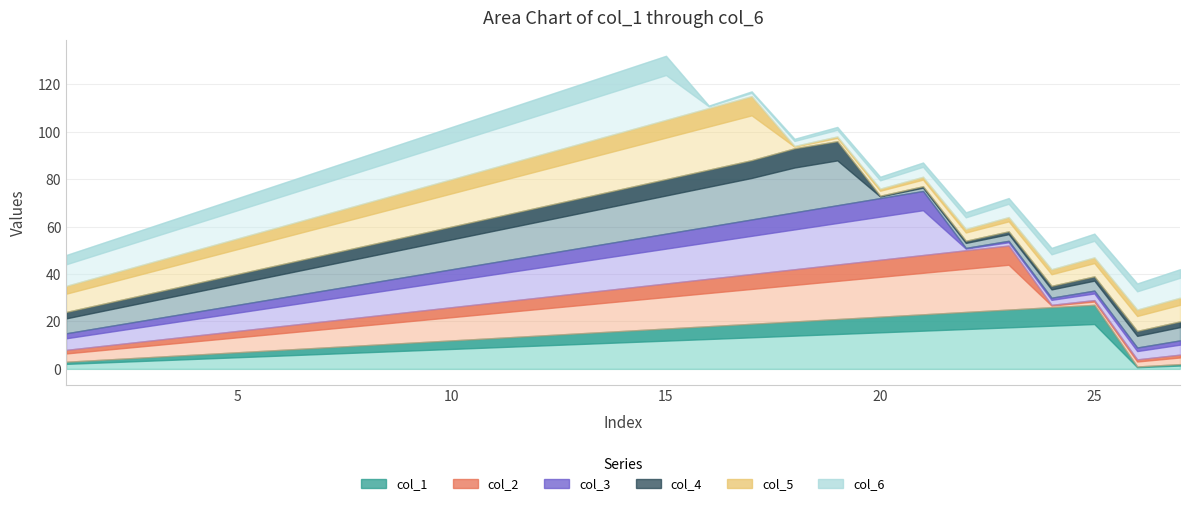

How many intersections are there between col_2 and col_5?

2